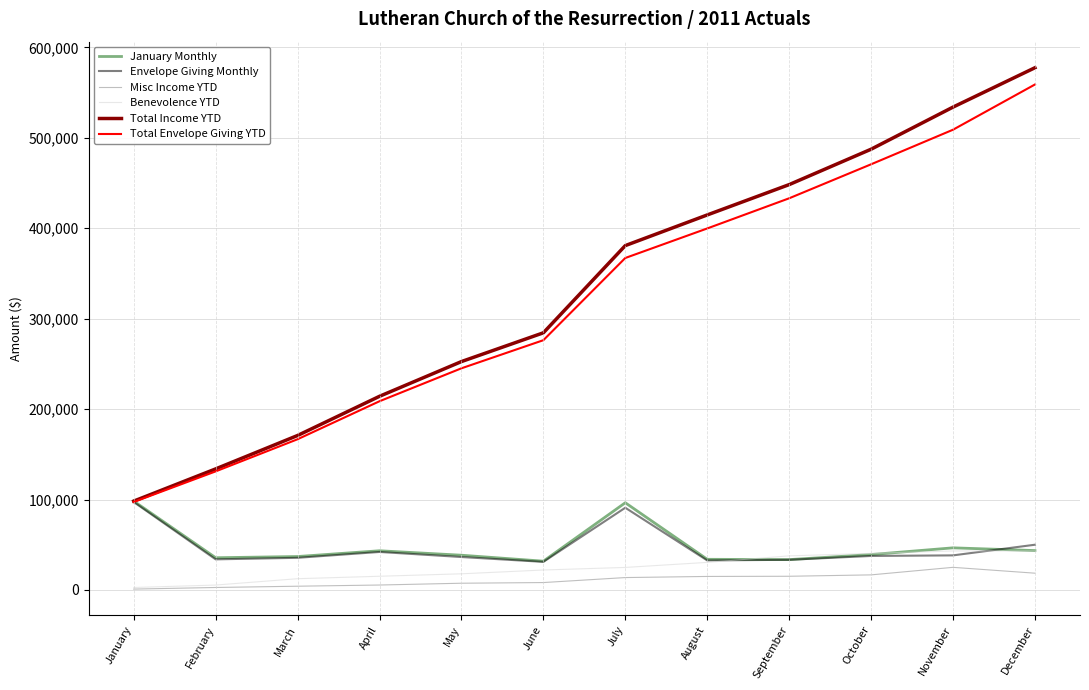

True or false: Benevolence YTD and Total Income YTD intersect in this chart.

False